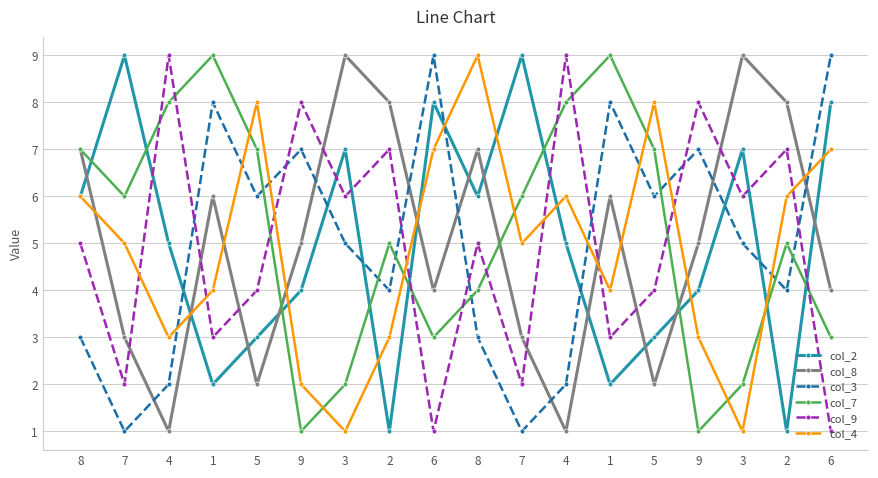

What is the minimum value for col_3?

1